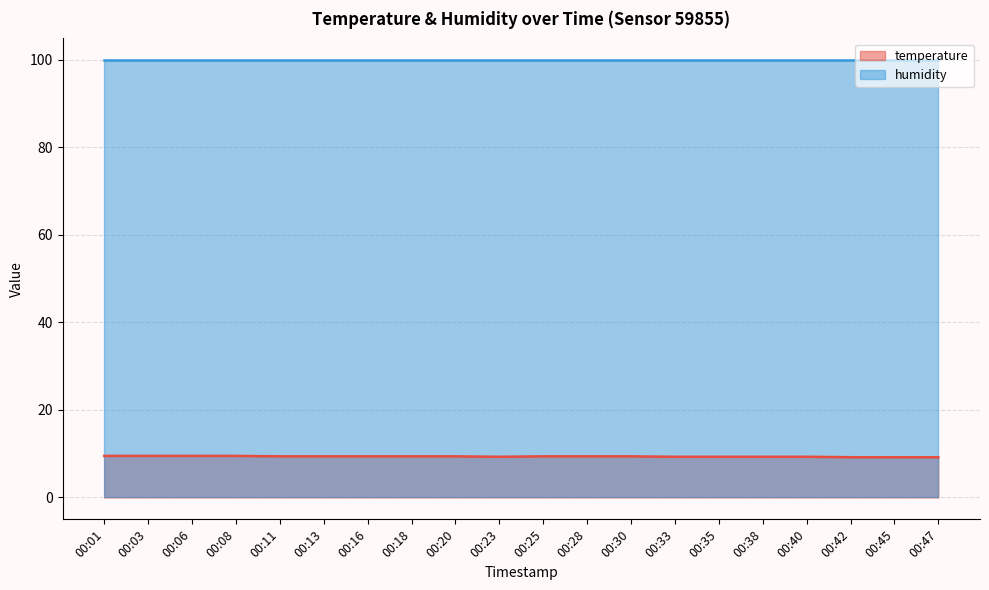

What is the ratio of the value at 00:11 to the value at 00:08?

1.0